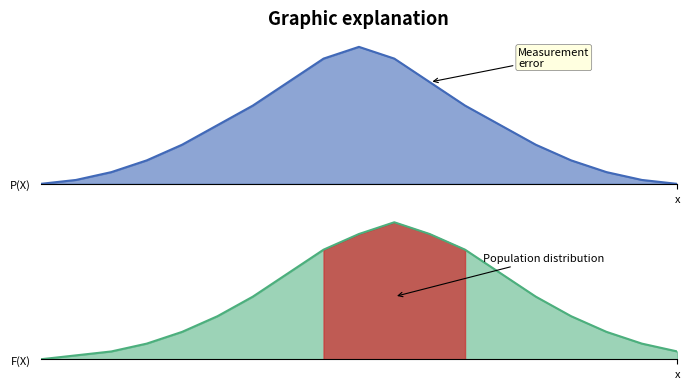

List the labels in order of Measurement error value, smallest first.

0, 18, 1, 17, 2, 16, 3, 15, 4, 14, 5, 13, 6, 12, 7, 11, 8, 10, 9